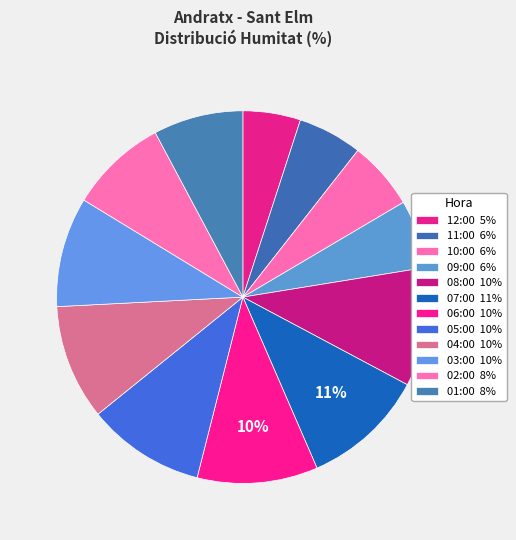

The 07:00 slice represents 16% of the pie. True or false?

False